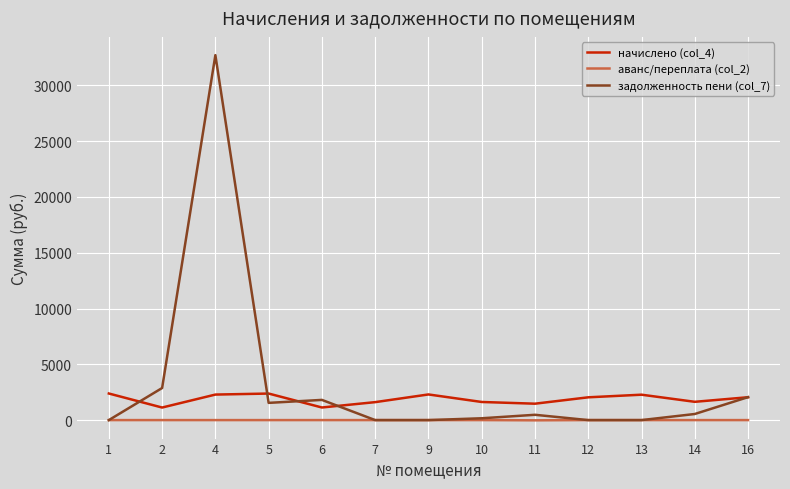

The value of начислено (col_4) at 1 is 2382.9. True or false?

True